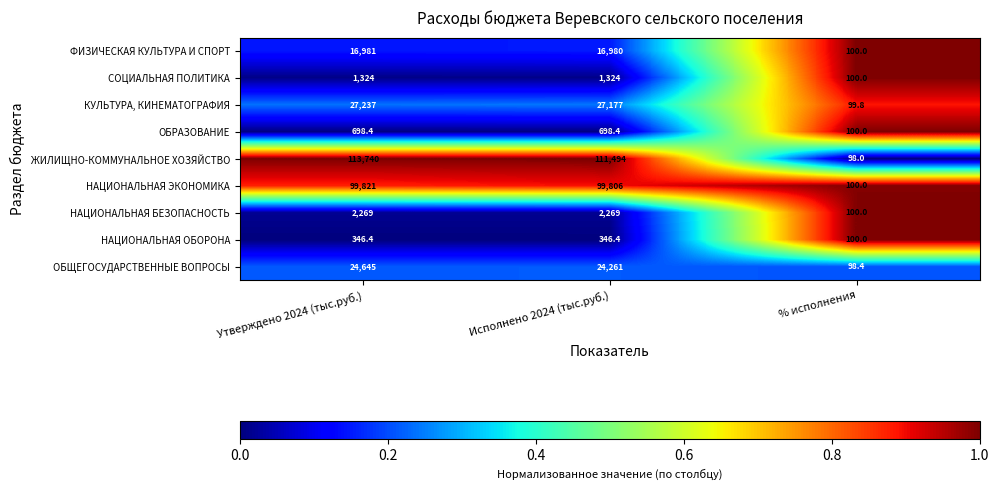

Reading left to right, what are all the values shown in this chart?

ФИЗИЧЕСКАЯ КУЛЬТУРА И СПОРТ: 16981.0	16980.0	100.0
СОЦИАЛЬНАЯ ПОЛИТИКА: 1324.0	1324.0	100.0
КУЛЬТУРА, КИНЕМАТОГРАФИЯ: 27237.0	27177.0	99.8
ОБРАЗОВАНИЕ: 698.4	698.4	100.0
ЖИЛИЩНО-КОММУНАЛЬНОЕ ХОЗЯЙСТВО: 113740.0	111494.0	98.0
НАЦИОНАЛЬНАЯ ЭКОНОМИКА: 99821.0	99806.0	100.0
НАЦИОНАЛЬНАЯ БЕЗОПАСНОСТЬ: 2269.0	2269.0	100.0
НАЦИОНАЛЬНАЯ ОБОРОНА: 346.4	346.4	100.0
ОБЩЕГОСУДАРСТВЕННЫЕ ВОПРОСЫ: 24645.0	24261.0	98.4